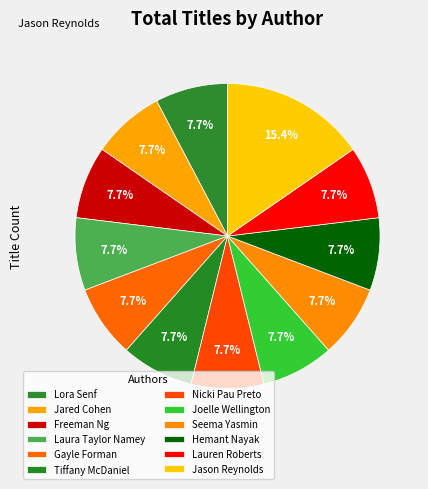

Is it true that Jared Cohen is 21% of the pie?

False